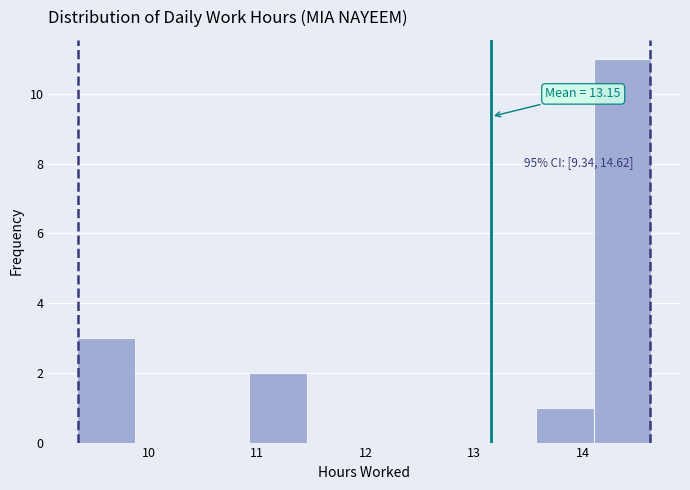

Over which range of the x-axis is the bar tallest?

14.1 to 14.6